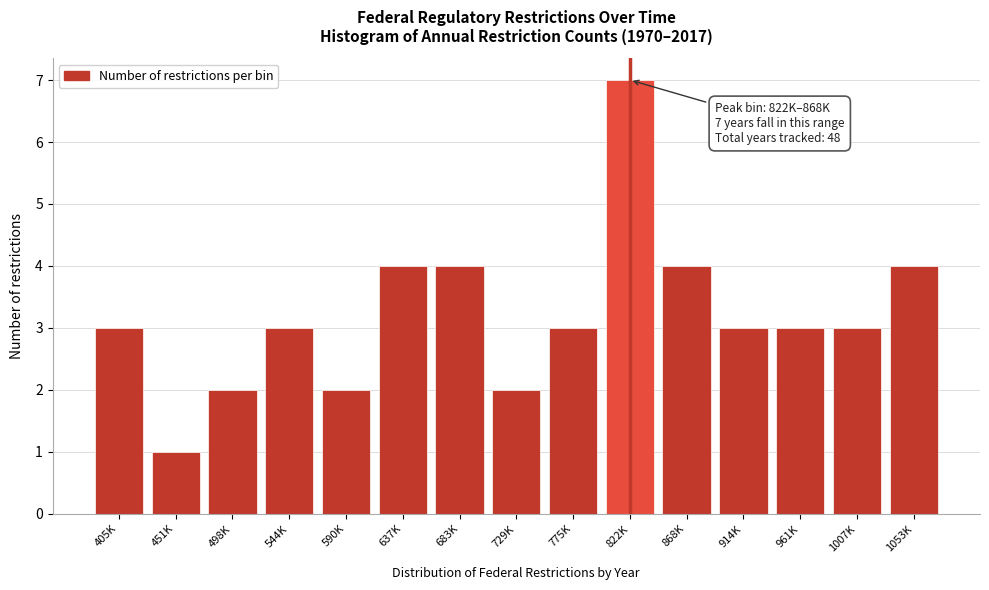

Reading left to right, list all the values displayed in this chart.

3	1	2	3	2	4	4	2	3	7	4	3	3	3	4